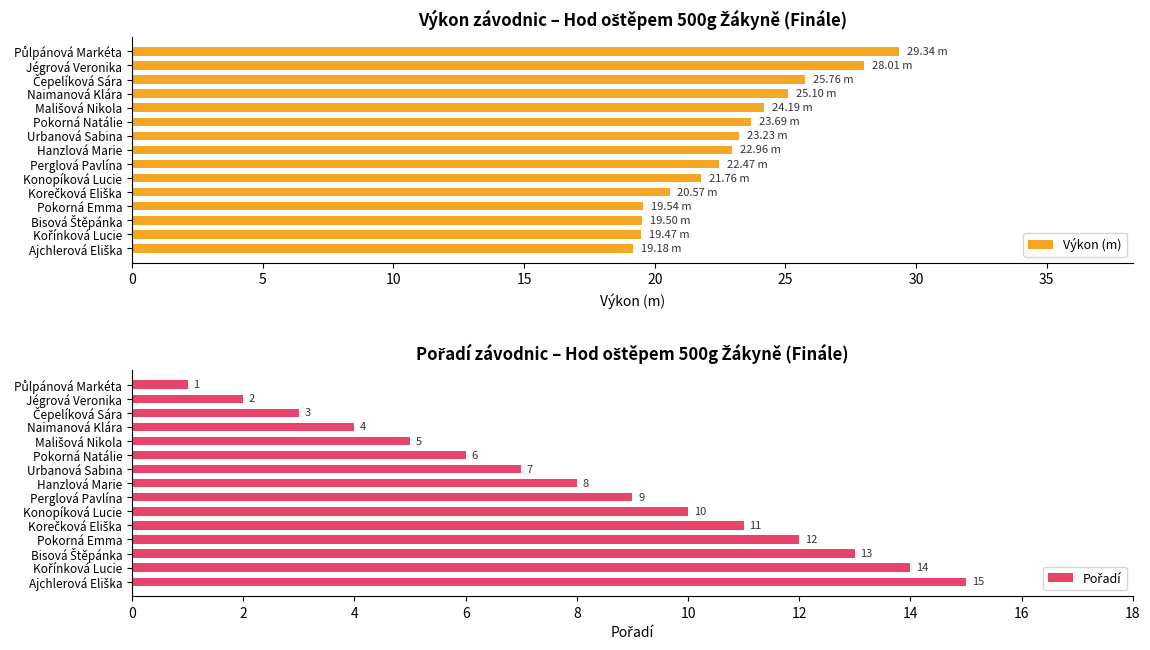

What is the sum of all Výkon (m) values?

344.8